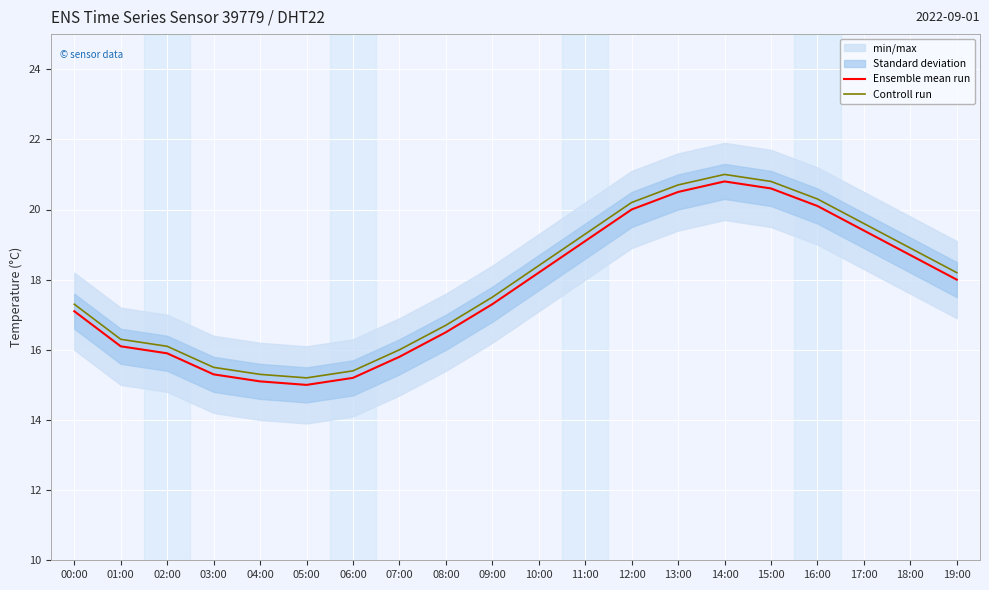

At which category does Ensemble mean run reach its first local peak?

14:00